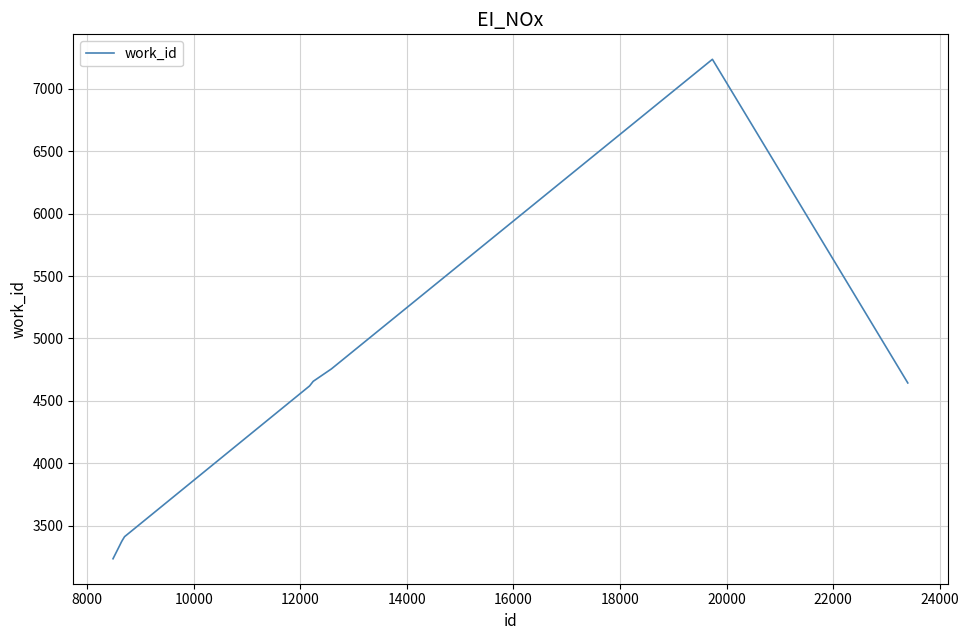

What is the maximum value shown in the chart?

7237